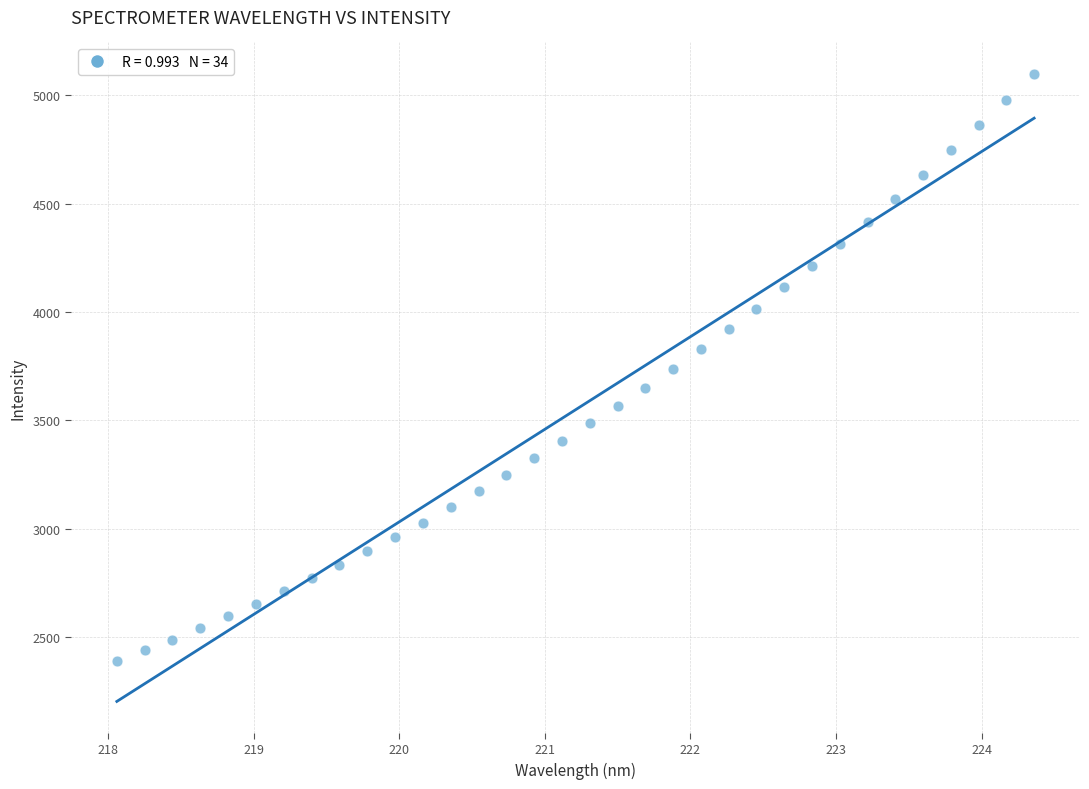

What is the range of X values (max minus min)?

6.3